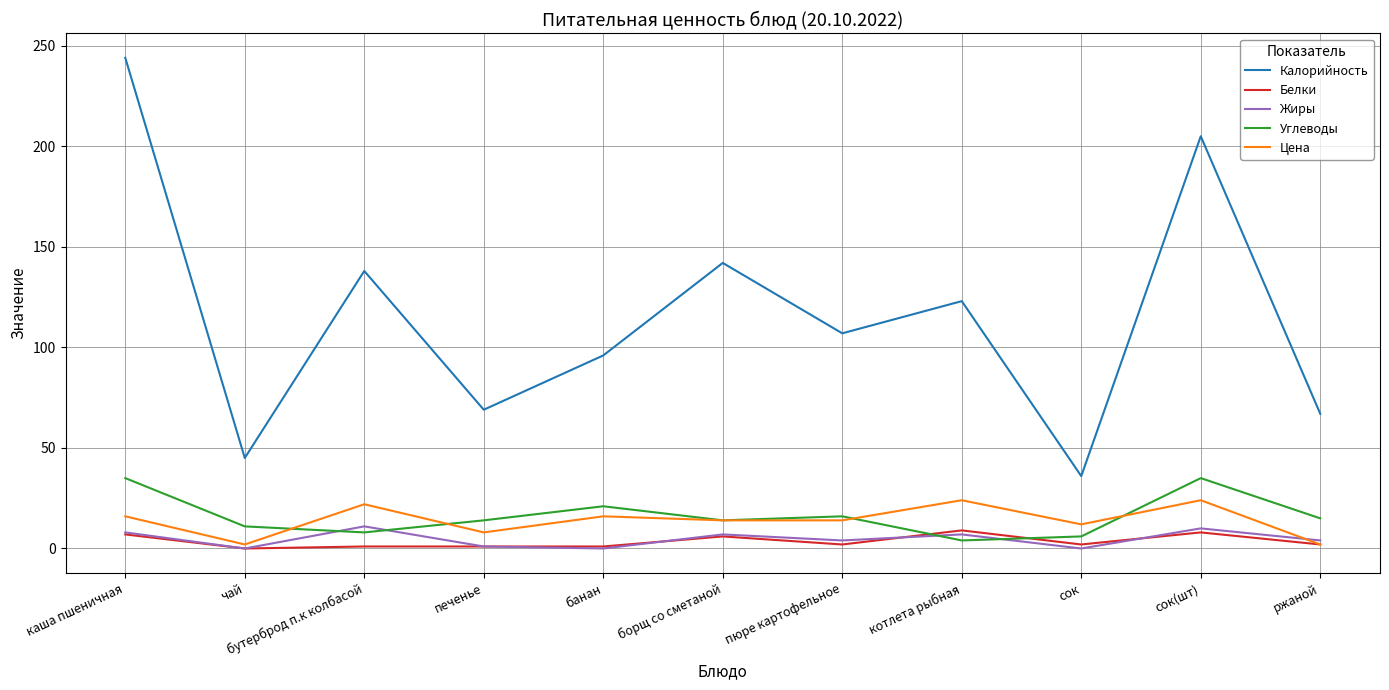

The Калорийность series shows 244 at каша пшеничная. True or false?

True